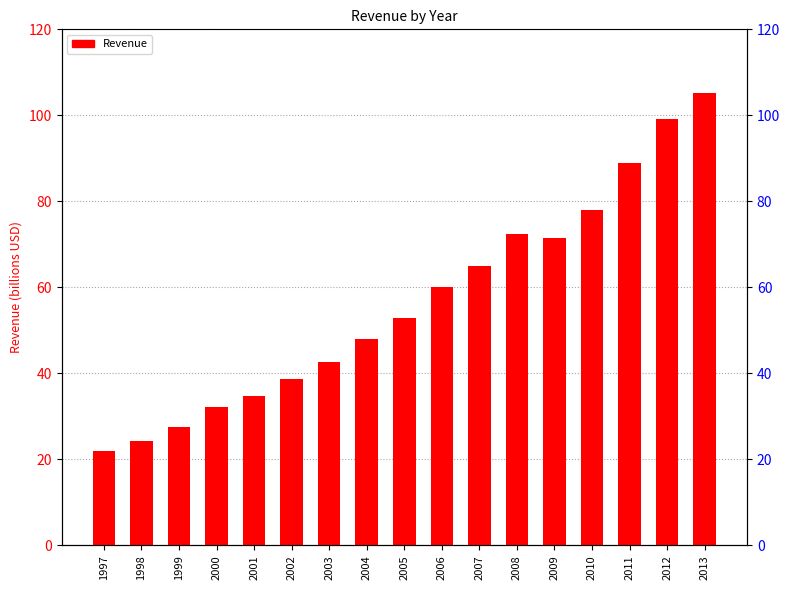

Which label corresponds to the largest value in the chart?

2013